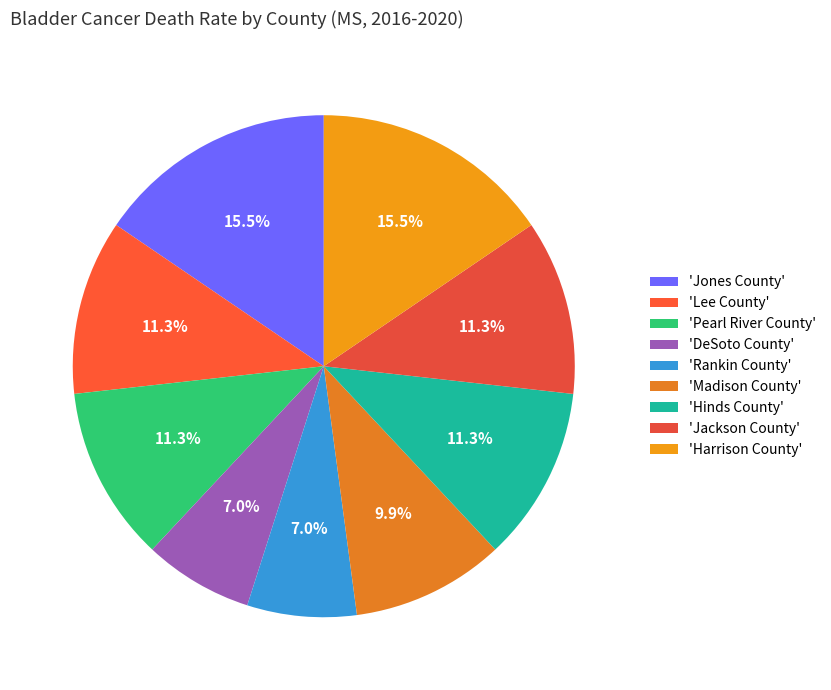

How many segments does this pie chart have?

9